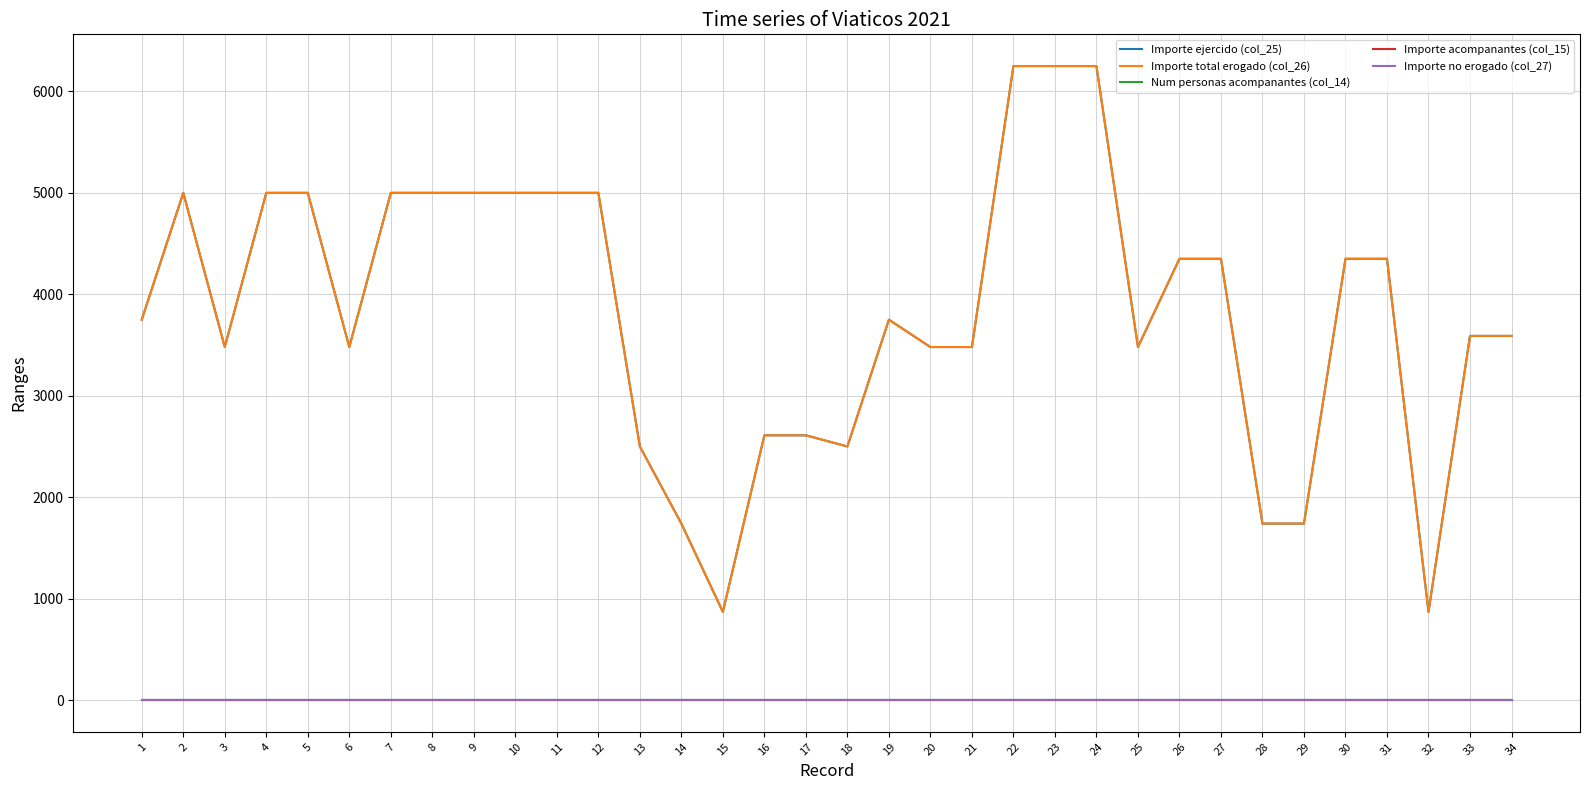

Is this an area chart (filled region under the line)?

No